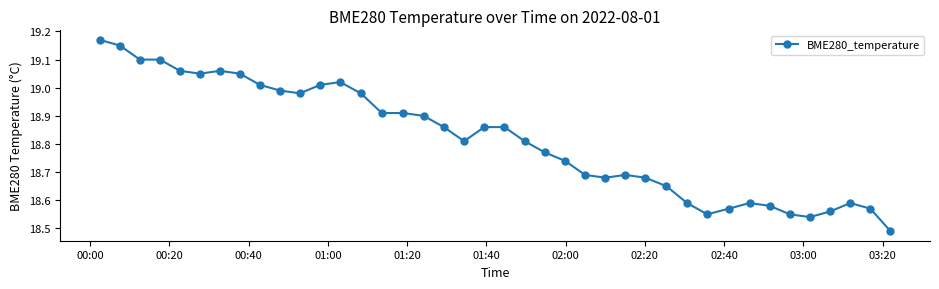

What is the difference between the maximum and minimum values?

0.7